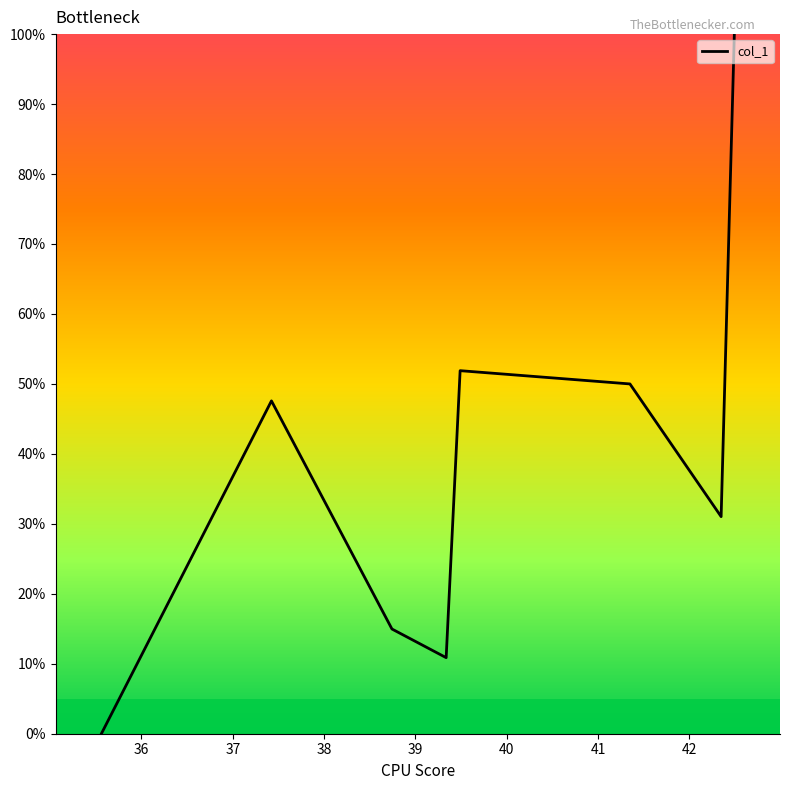

What is the sum of all values?

306.3